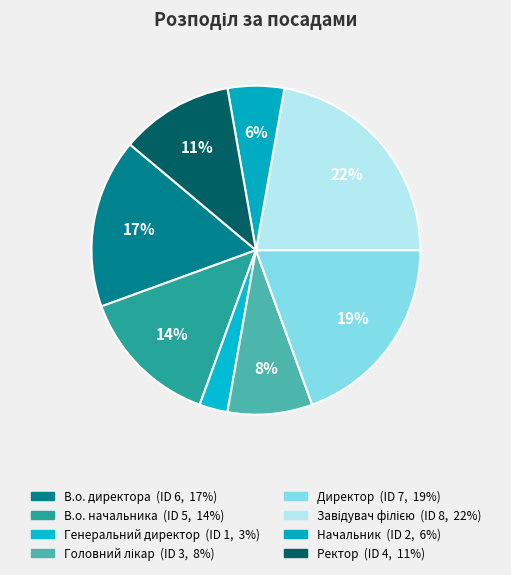

How many slices are in this pie chart?

8